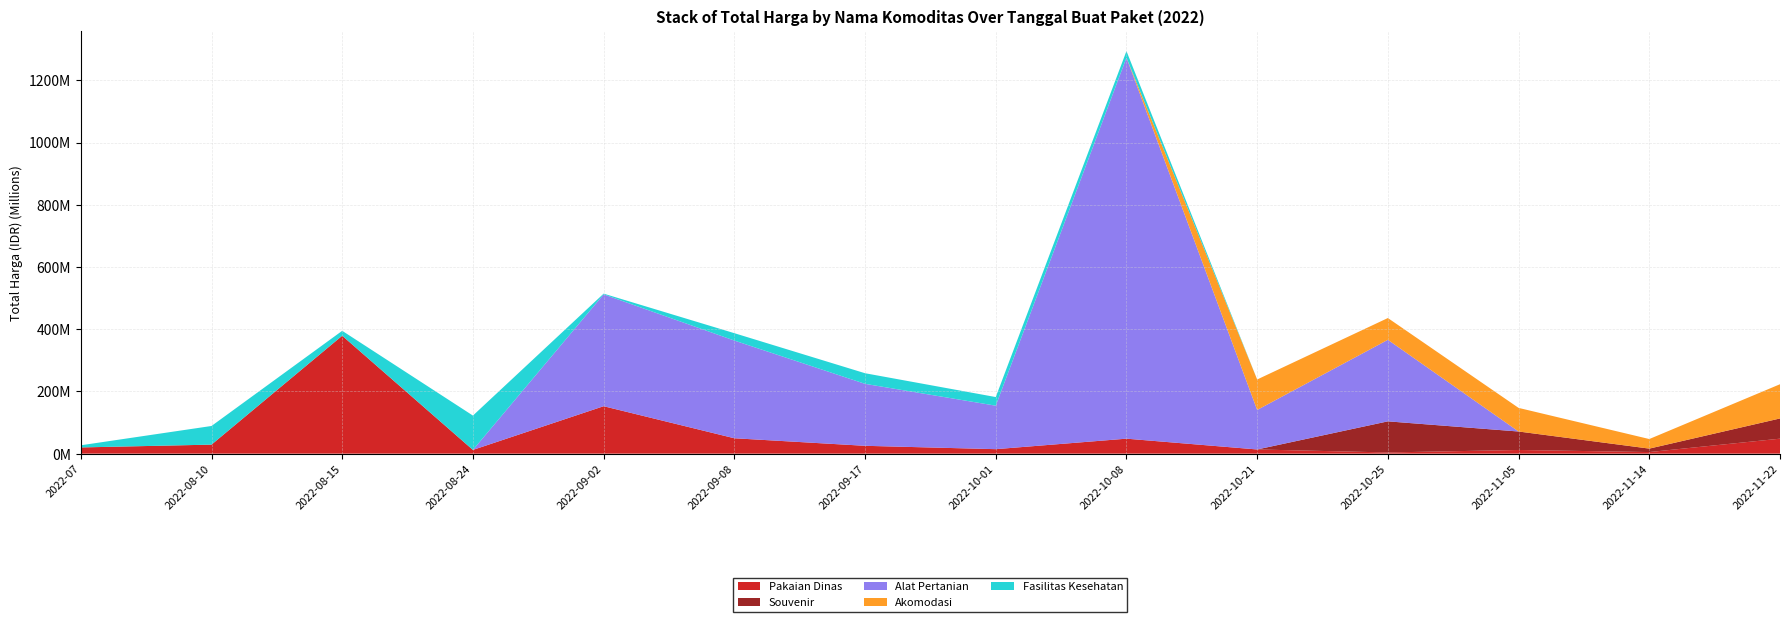

Reading right to left, list all the values displayed in this chart.

Pakaian Dinas: 2022-11-22=48140000	2022-11-14=5093000	2022-11-05=11800000	2022-10-25=3825000	2022-10-21=13442000	2022-10-08=48140000	2022-10-01=14400000	2022-09-17=25200000	2022-09-08=49478000	2022-09-02=152477000	2022-08-24=12000000	2022-08-15=379075000	2022-08-10=29000000	2022-07=19950000
Souvenir: 2022-11-22=65000000	2022-11-14=11100000	2022-11-05=59375000	2022-10-25=100000000	2022-10-21=0	2022-10-08=0	2022-10-01=0	2022-09-17=0	2022-09-08=0	2022-09-02=0	2022-08-24=0	2022-08-15=0	2022-08-10=0	2022-07=0
Alat Pertanian: 2022-11-22=0	2022-11-14=0	2022-11-05=0	2022-10-25=262118150	2022-10-21=127000000	2022-10-08=1224682000	2022-10-01=139800000	2022-09-17=199200000	2022-09-08=314121780	2022-09-02=359500000	2022-08-24=0	2022-08-15=0	2022-08-10=0	2022-07=0
Akomodasi: 2022-11-22=110000000	2022-11-14=30800000	2022-11-05=75920000	2022-10-25=70000000	2022-10-21=98000000	2022-10-08=0	2022-10-01=0	2022-09-17=0	2022-09-08=0	2022-09-02=0	2022-08-24=0	2022-08-15=0	2022-08-10=0	2022-07=0
Fasilitas Kesehatan: 2022-11-22=0	2022-11-14=0	2022-11-05=0	2022-10-25=0	2022-10-21=0	2022-10-08=21231000	2022-10-01=27720000	2022-09-17=34132505	2022-09-08=23680800	2022-09-02=2395750	2022-08-24=110389990	2022-08-15=15787200	2022-08-10=59935000	2022-07=6936000